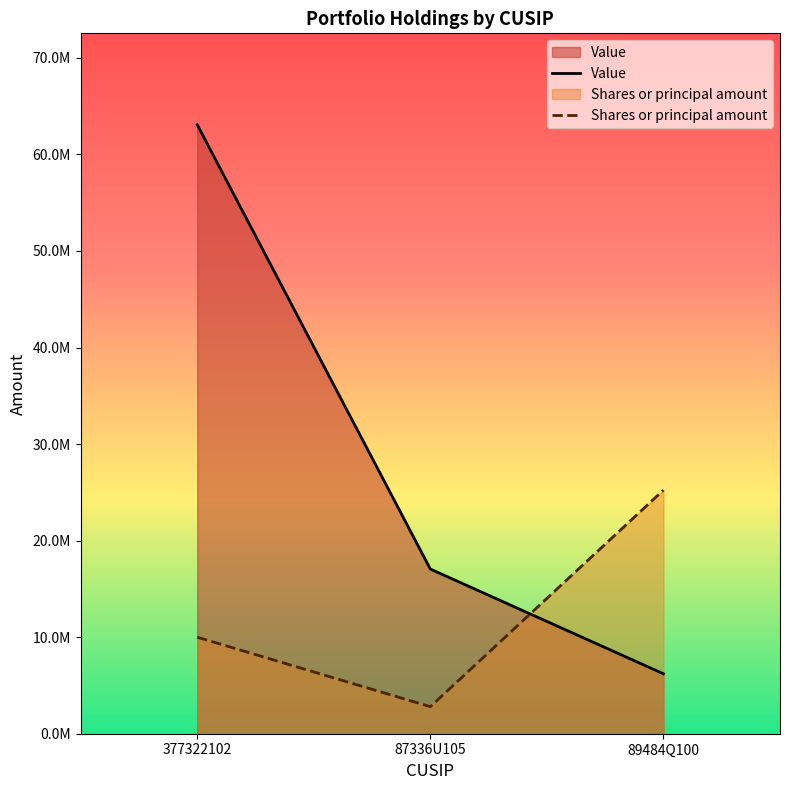

True or false: Shares or principal amount has a value of 43012566.4 at 89484Q100.

False